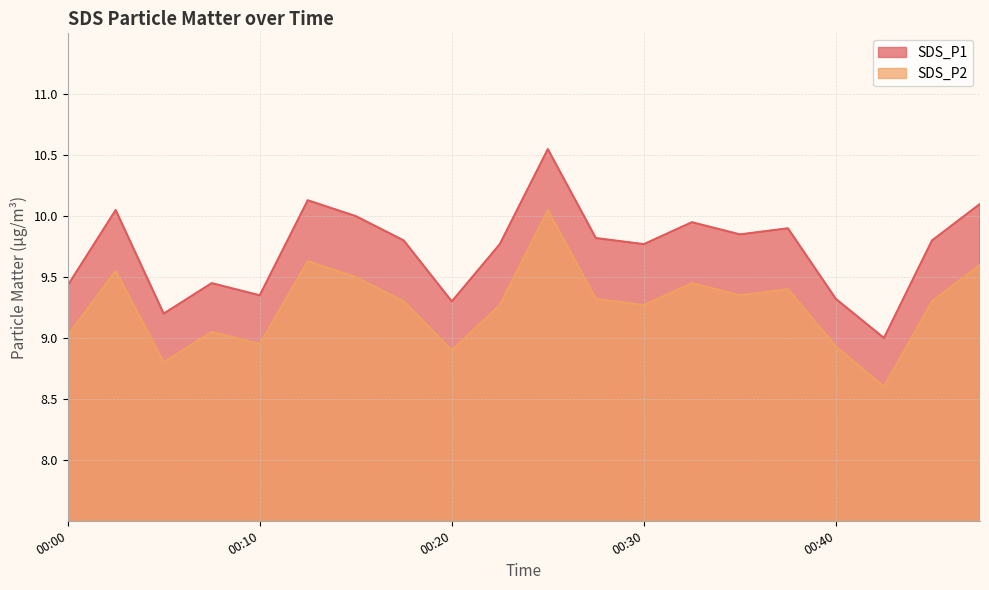

True or false: SDS_P2 has a value of 9.6 at 00:02.

True